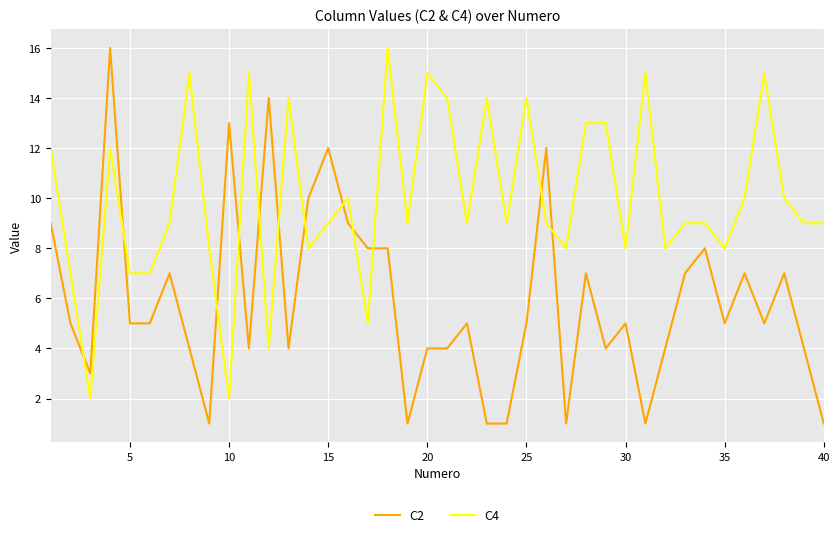

Reading left to right, transcribe all the data shown in this chart.

C2: 9	5	3	16	5	5	7	4	1	13	4	14	4	10	12	9	8	8	1	4	4	5	1	1	5	12	1	7	4	5	1	4	7	8	5	7	5	7	4	1
C4: 12	7	2	12	7	7	9	15	8	2	15	4	14	8	9	10	5	16	9	15	14	9	14	9	14	9	8	13	13	8	15	8	9	9	8	10	15	10	9	9